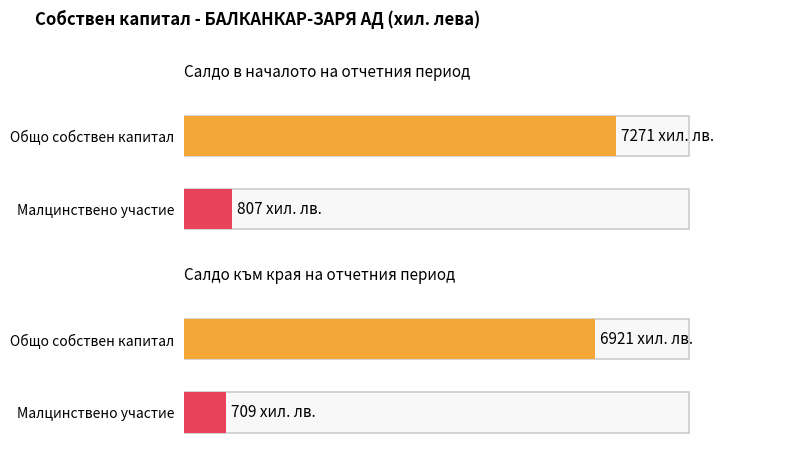

Rank the categories by value from lowest to highest.

Салдо към края на отчетния период, Салдо в началото на отчетния период